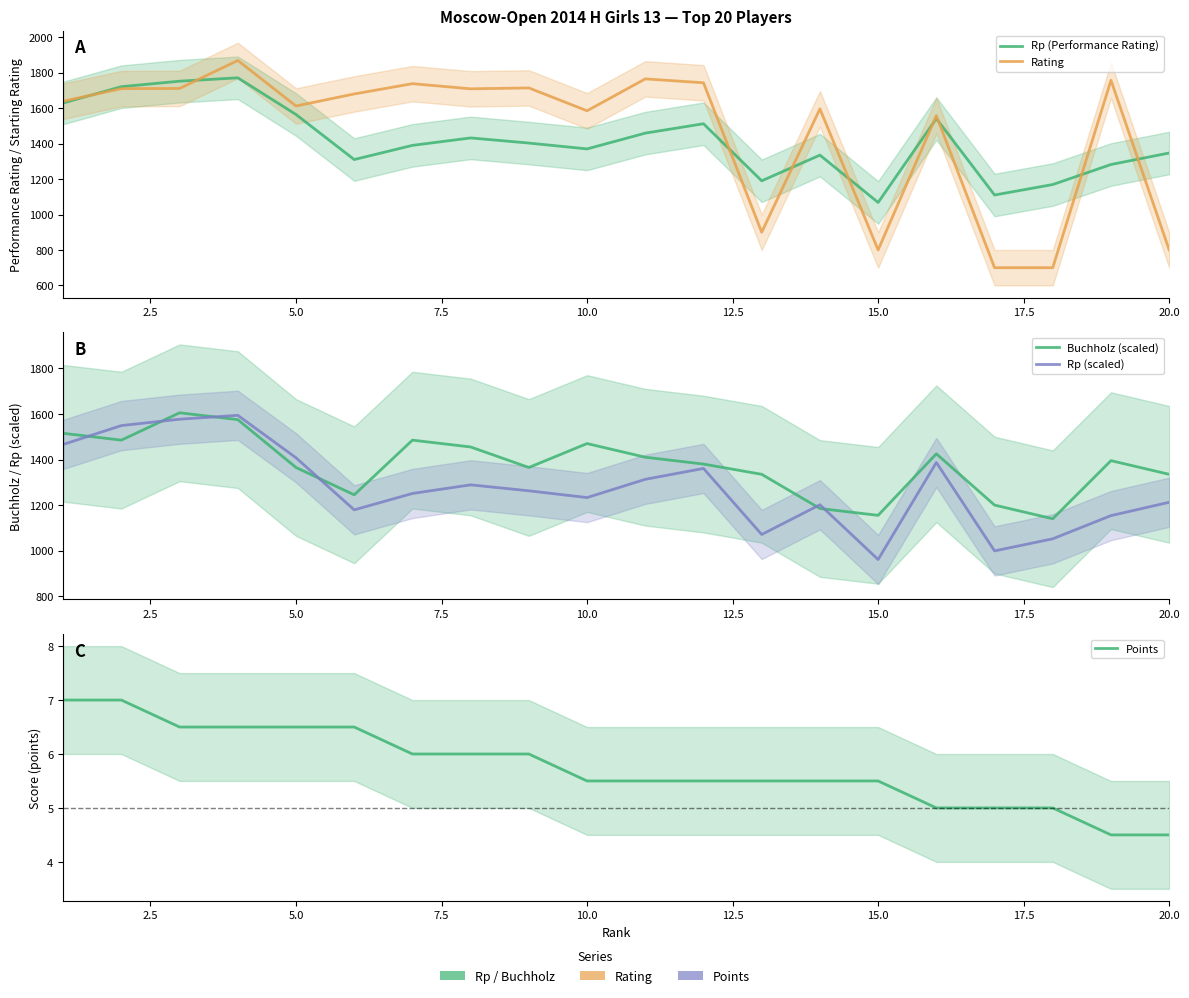

Reading right to left, what are all the values shown in this chart?

Rp (Performance Rating): 1347.0	1282.0	1169.0	1110.0	1541.0	1068.0	1335.0	1190.0	1512.0	1459.0	1370.0	1403.0	1432.0	1390.0	1310.0	1564.0	1771.0	1752.0	1721.0	1629.0
Rating: 800.0	1757.0	700.0	700.0	1558.0	800.0	1596.0	900.0	1743.0	1765.0	1585.0	1714.0	1709.0	1738.0	1680.0	1612.0	1869.0	1711.0	1710.0	1639.0
Buchholz (scaled): 1335.0	1395.0	1140.0	1200.0	1425.0	1155.0	1185.0	1335.0	1380.0	1410.0	1470.0	1365.0	1455.0	1485.0	1245.0	1365.0	1575.0	1605.0	1485.0	1515.0
Rp (scaled): 1212.3	1153.8	1052.1	999.0	1386.9	961.2	1201.5	1071.0	1360.8	1313.1	1233.0	1262.7	1288.8	1251.0	1179.0	1407.6	1593.9	1576.8	1548.9	1466.1
Points: 4.5	4.5	5.0	5.0	5.0	5.5	5.5	5.5	5.5	5.5	5.5	6.0	6.0	6.0	6.5	6.5	6.5	6.5	7.0	7.0